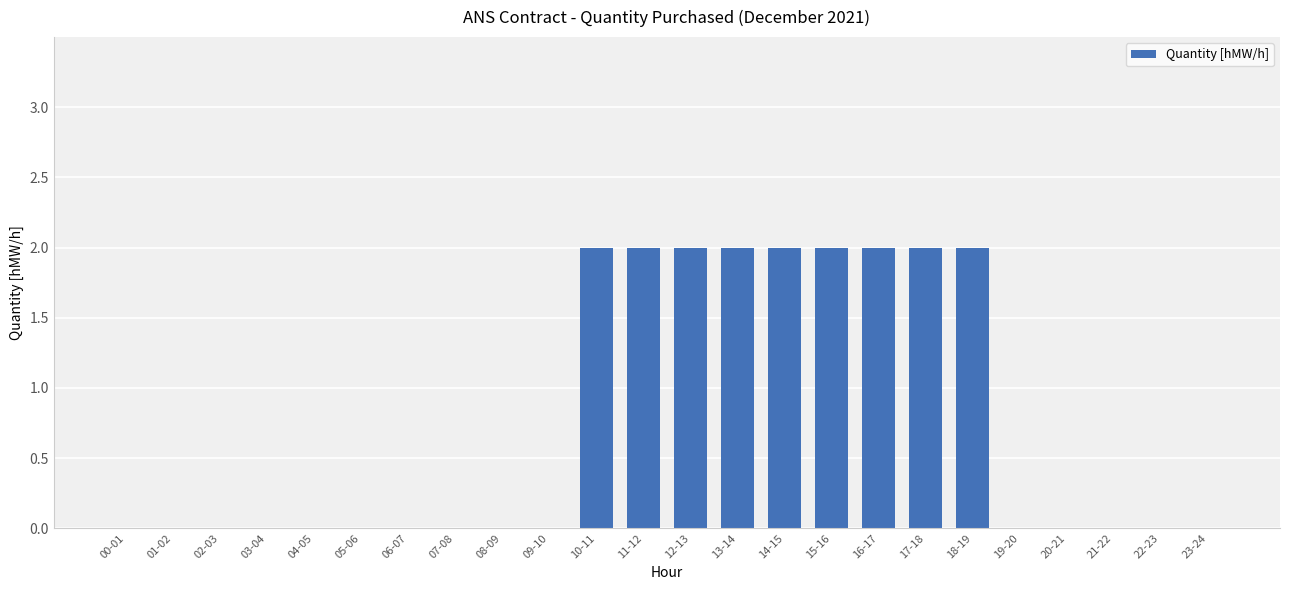

What is the sum of all values?

18